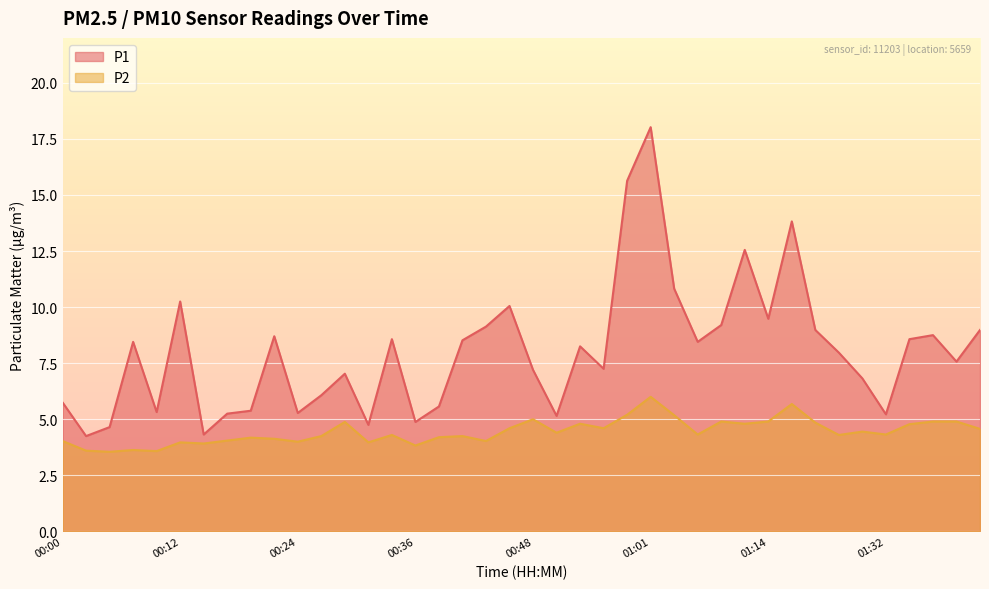

Which series changed the most between 00:12 and 00:51?

P1